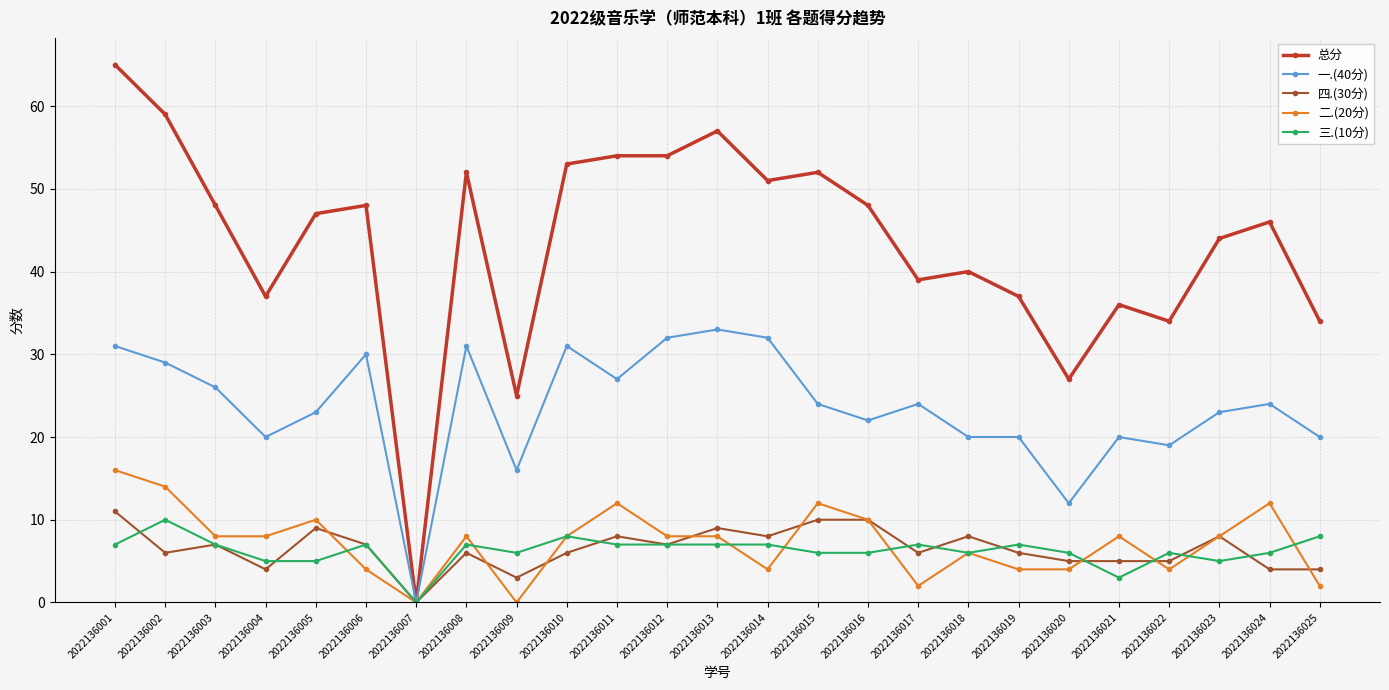

Which series changed the most between 2022136009 and 2022136016?

总分